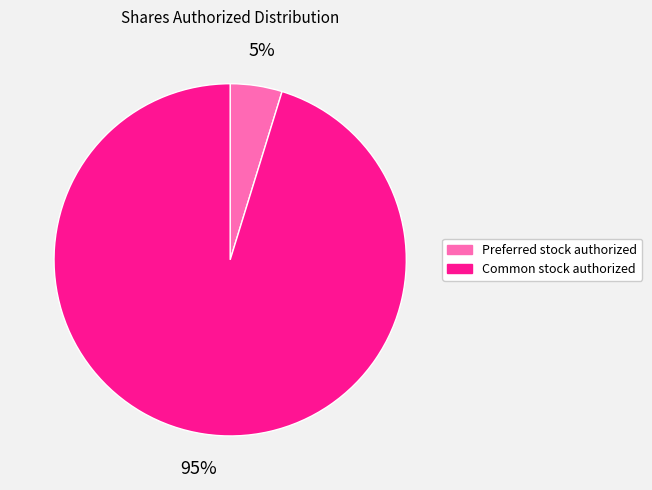

Is there a majority slice in this chart?

Yes